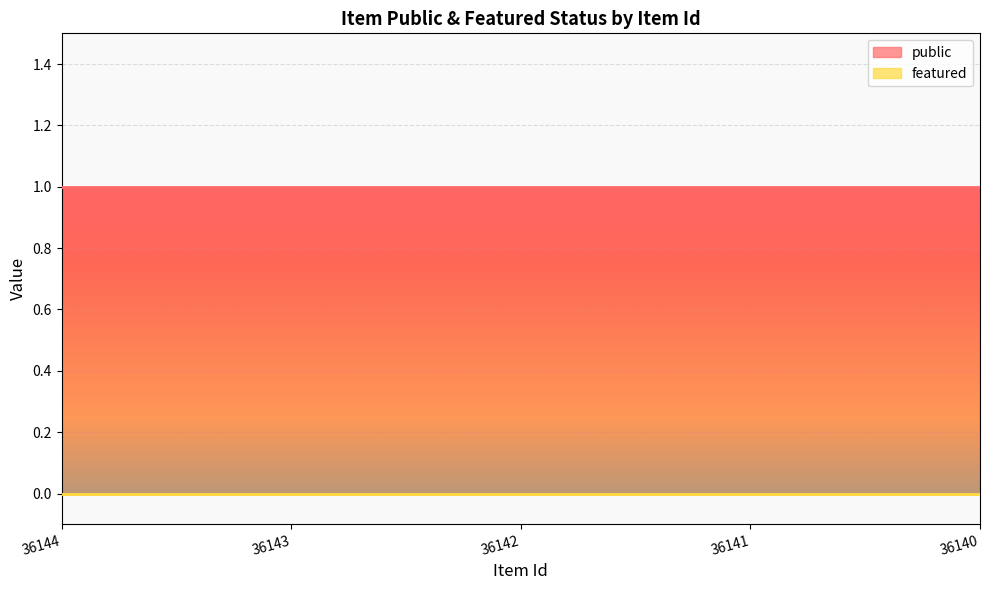

List the series in order of their overall mean, highest first.

public, featured